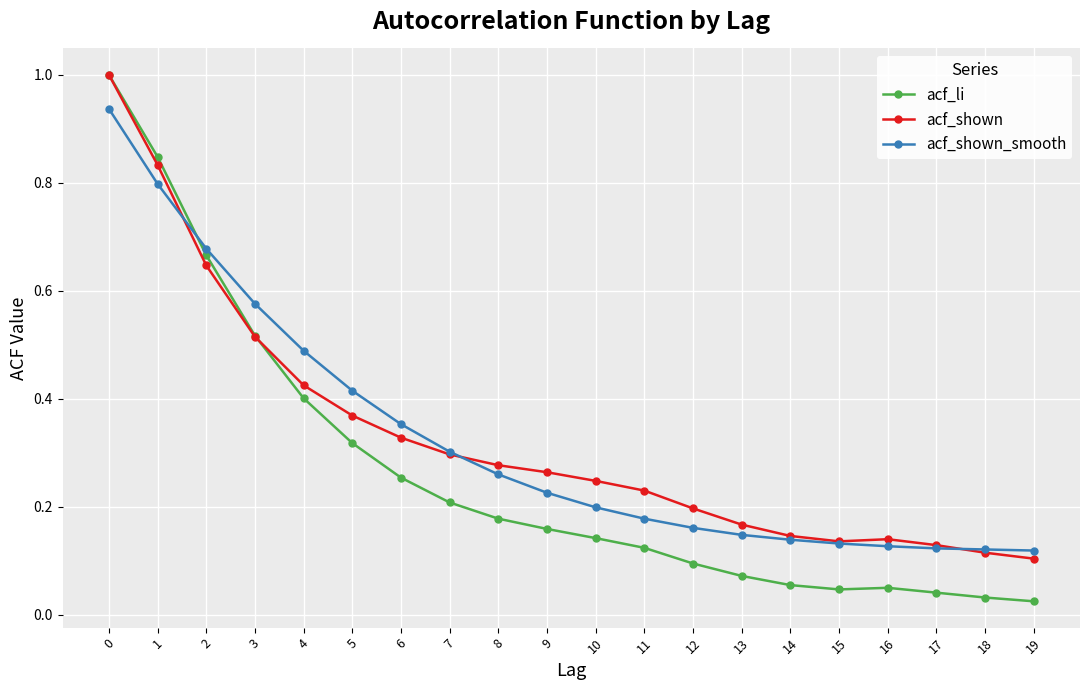

Which series has the largest range (max minus min)?

acf_li